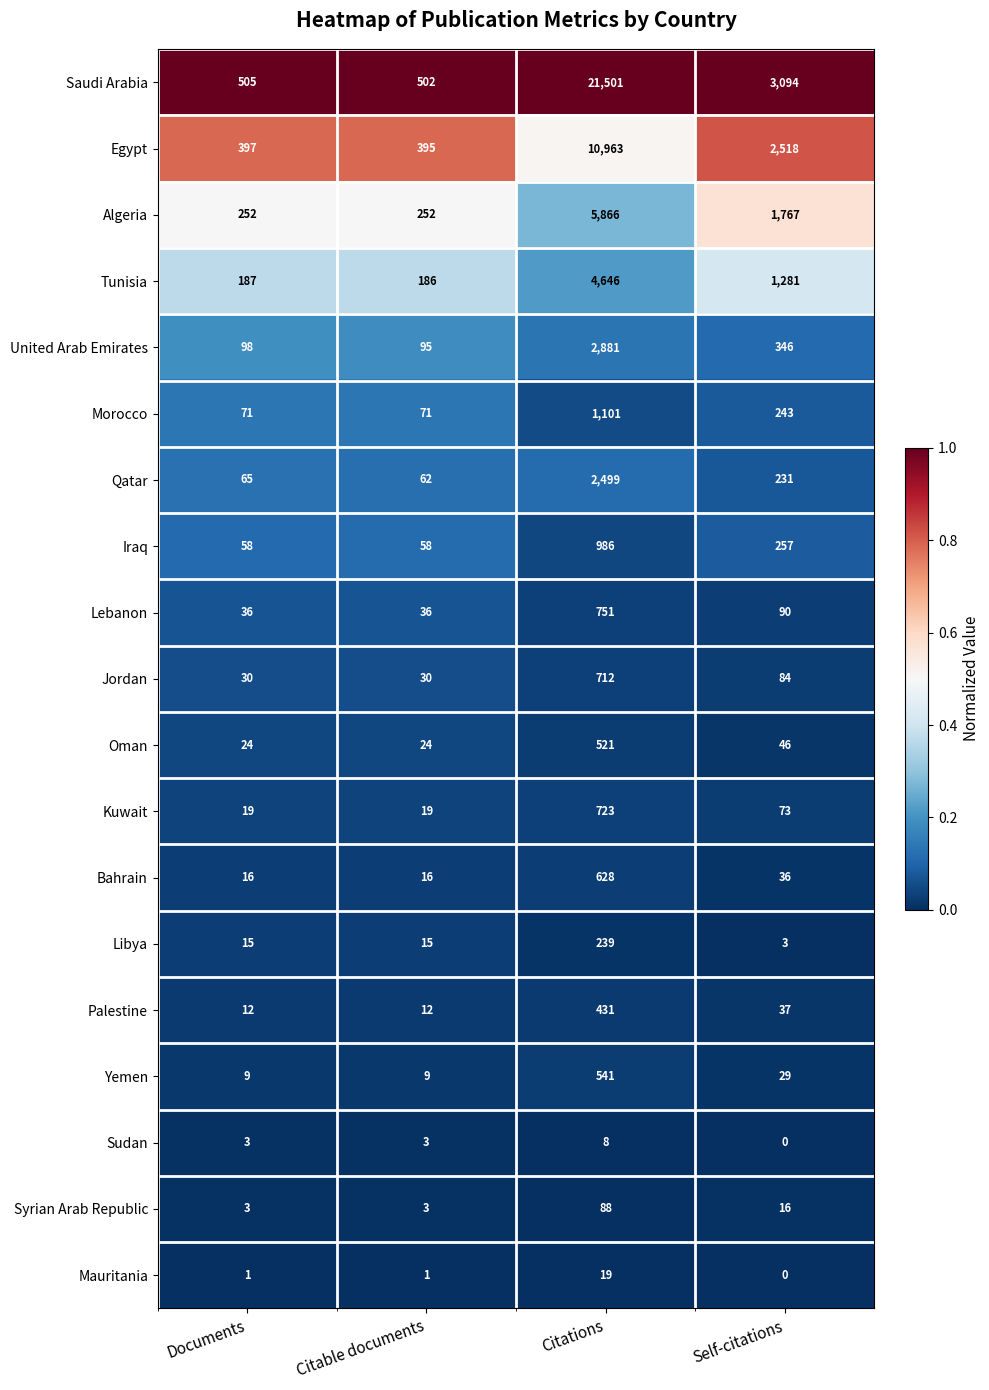

What is the lowest value of the Yemen series?

9